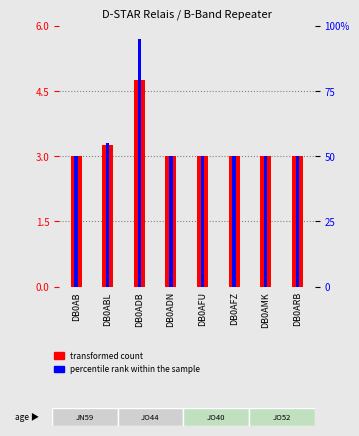

Which has a higher value, DB0AFU or DB0AMK?

DB0AFU